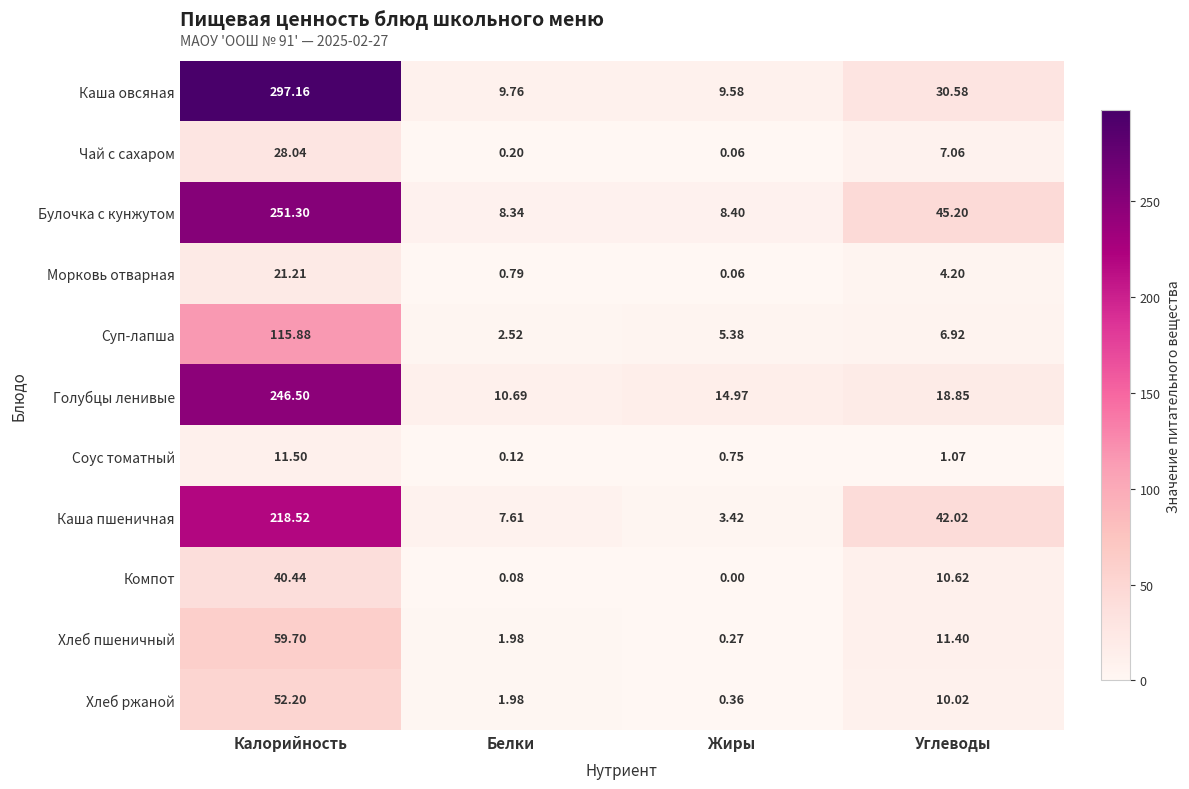

At which label does Каша овсяная first exceed 30?

Калорийность